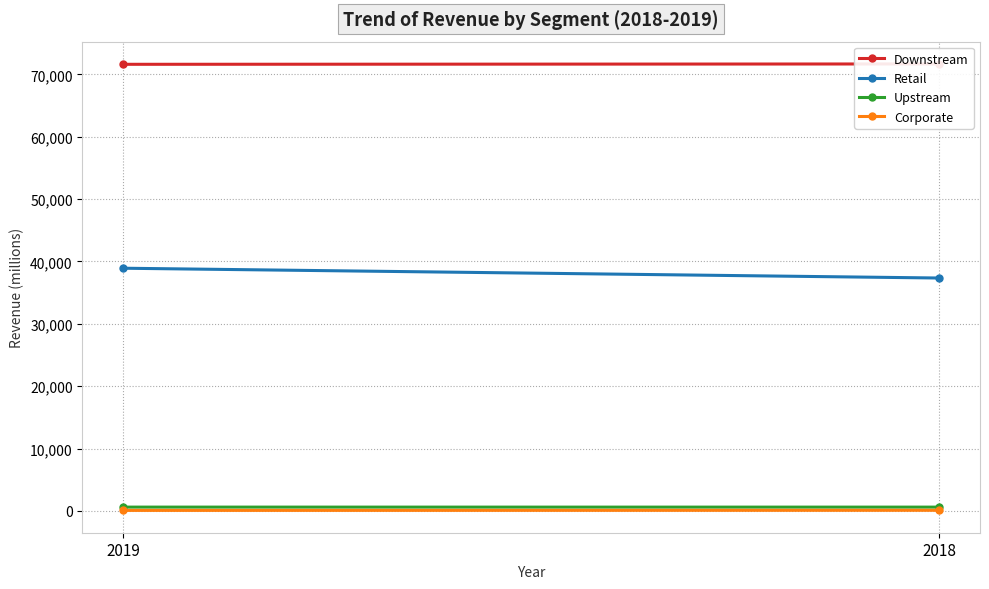

Reading left to right, extract all data points from this chart.

Downstream: 2019=71604	2018=71663
Retail: 2019=38910	2018=37339
Upstream: 2019=608	2018=605
Corporate: 2019=81	2018=99